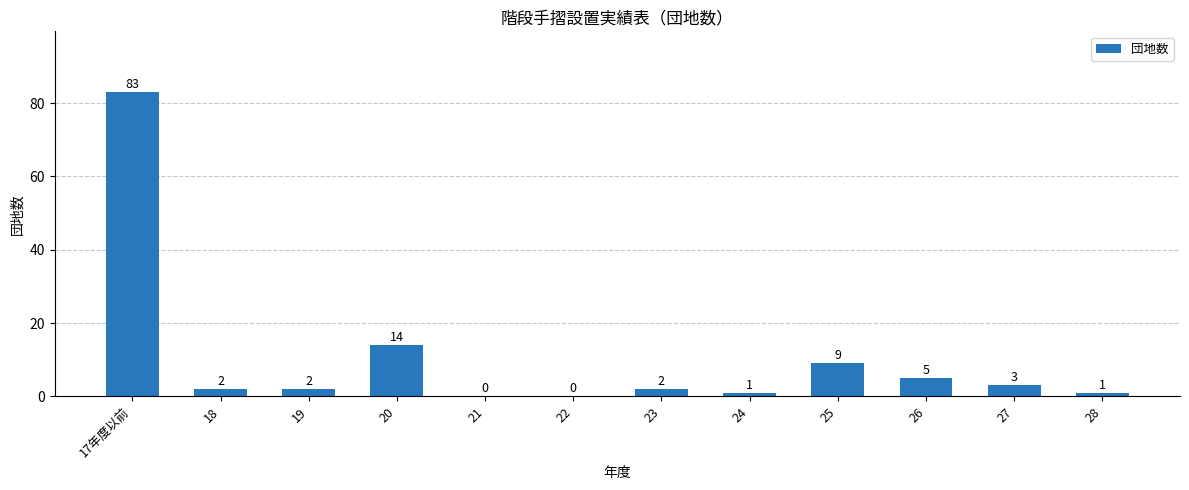

What is the sum of all values?

122